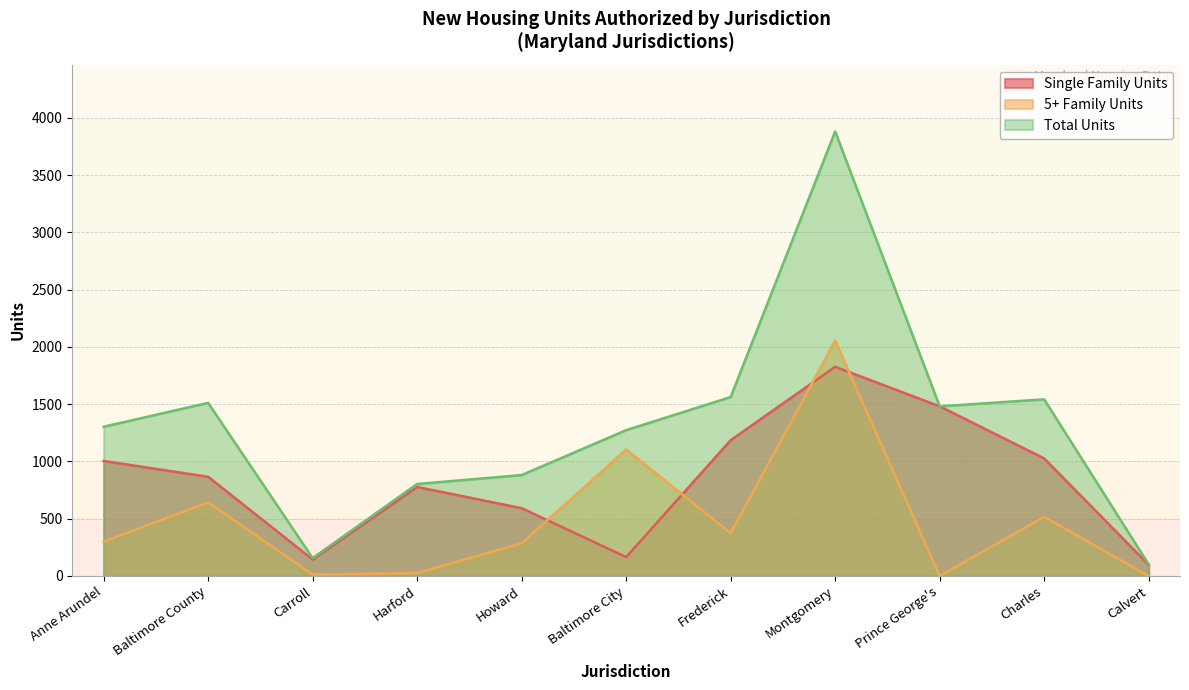

At Howard, list the series in order from largest to smallest.

Total Units, Single Family Units, 5+ Family Units